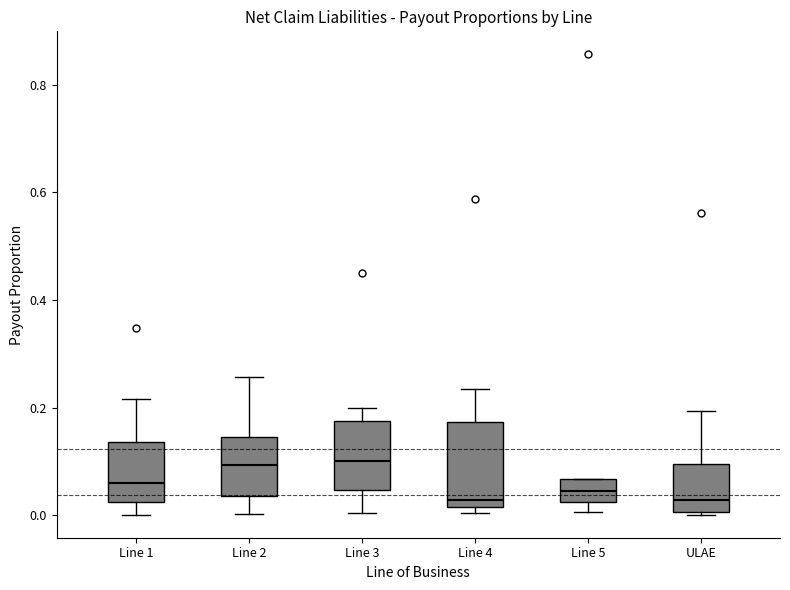

Reading left to right, transcribe this box plot: for each box, give where its median line is, the range the box spans, and where its two whiskers end, as read against the y-axis. The values are not printed on the chart, so give them approximately, as read against the axis.

Line 1: median 0.06, box 0.02 to 0.14, whiskers 0.00 to 0.22
Line 2: median 0.10, box 0.04 to 0.14, whiskers 0.00 to 0.26
Line 3: median 0.10, box 0.04 to 0.18, whiskers 0.00 to 0.20
Line 4: median 0.02 (just above the box's lower edge), box 0.02 to 0.18, whiskers 0.00 to 0.24
Line 5: median 0.04, box 0.02 to 0.06, whiskers 0.00 to 0.06
ULAE: median 0.02, box 0.00 to 0.10, whiskers 0.00 to 0.20